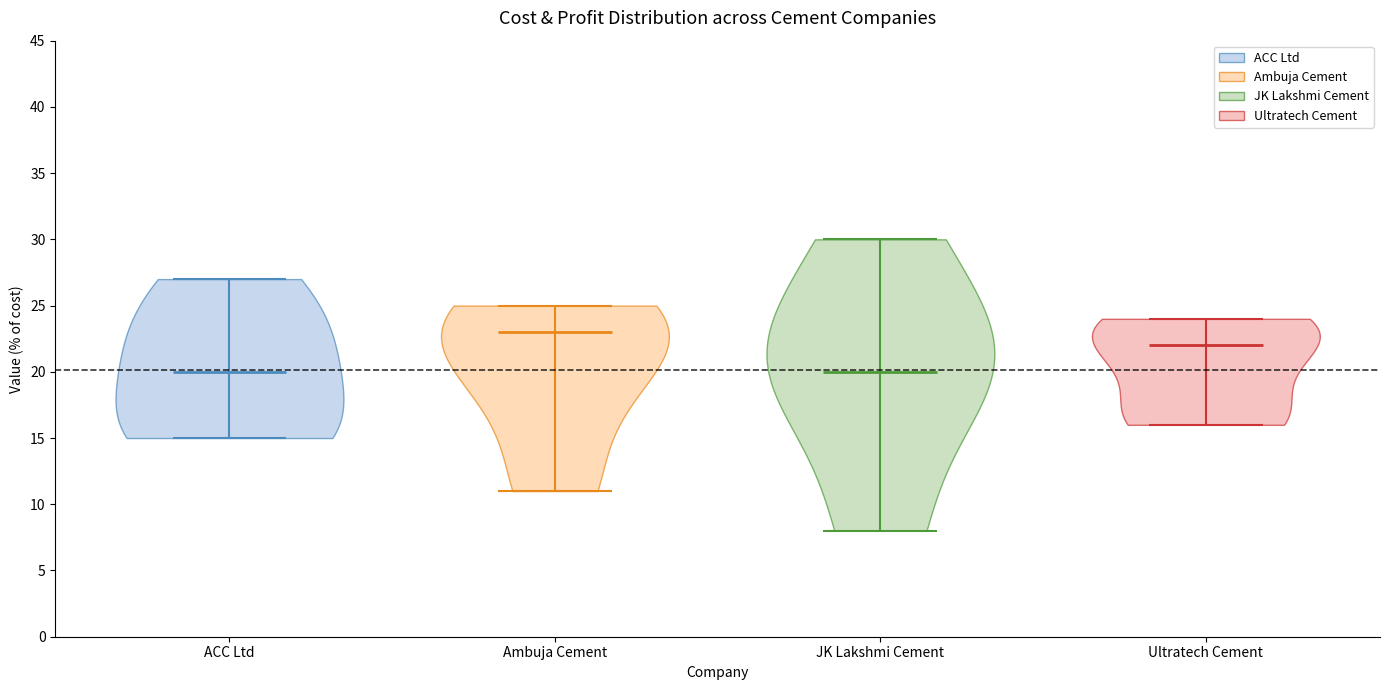

Reading left to right, read every violin against the y-axis: where its median line is, and the lowest and highest points it reaches. The values are not printed on the chart, so give them approximately, as read against the axis.

ACC Ltd: median line 20, lowest point 15, highest point 27
Ambuja Cement: median line 23, lowest point 11, highest point 25
JK Lakshmi Cement: median line 20, lowest point 8, highest point 30
Ultratech Cement: median line 22, lowest point 16, highest point 24